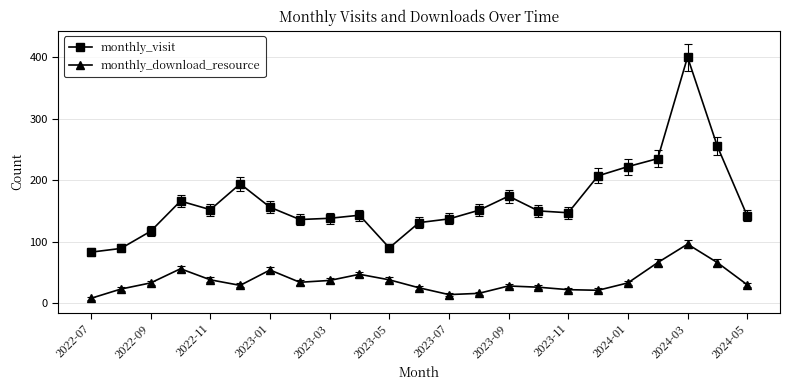

Which series has the largest total across all categories?

monthly_visit